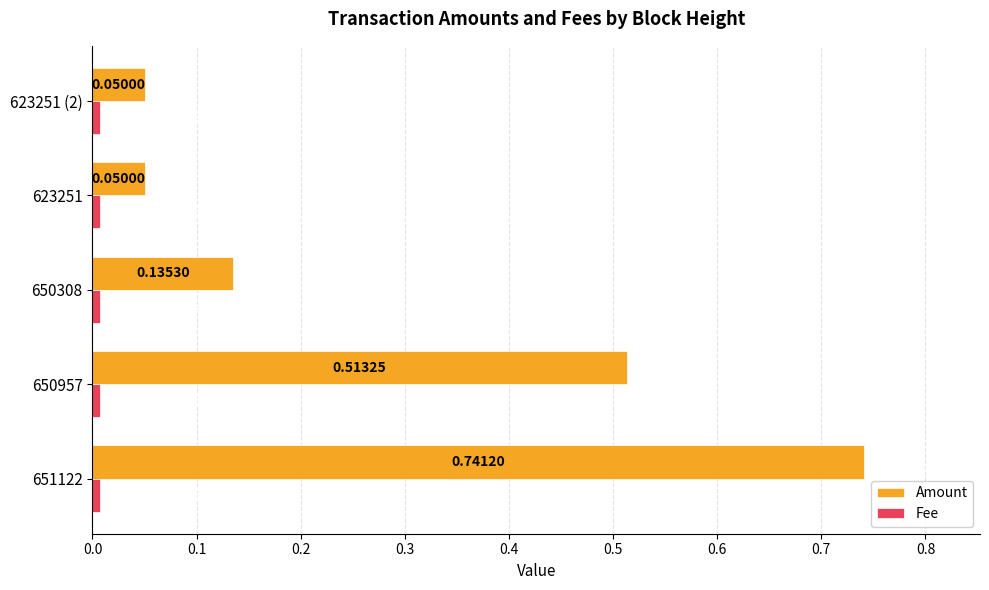

Which series changed the most between 650957 and 623251?

Amount